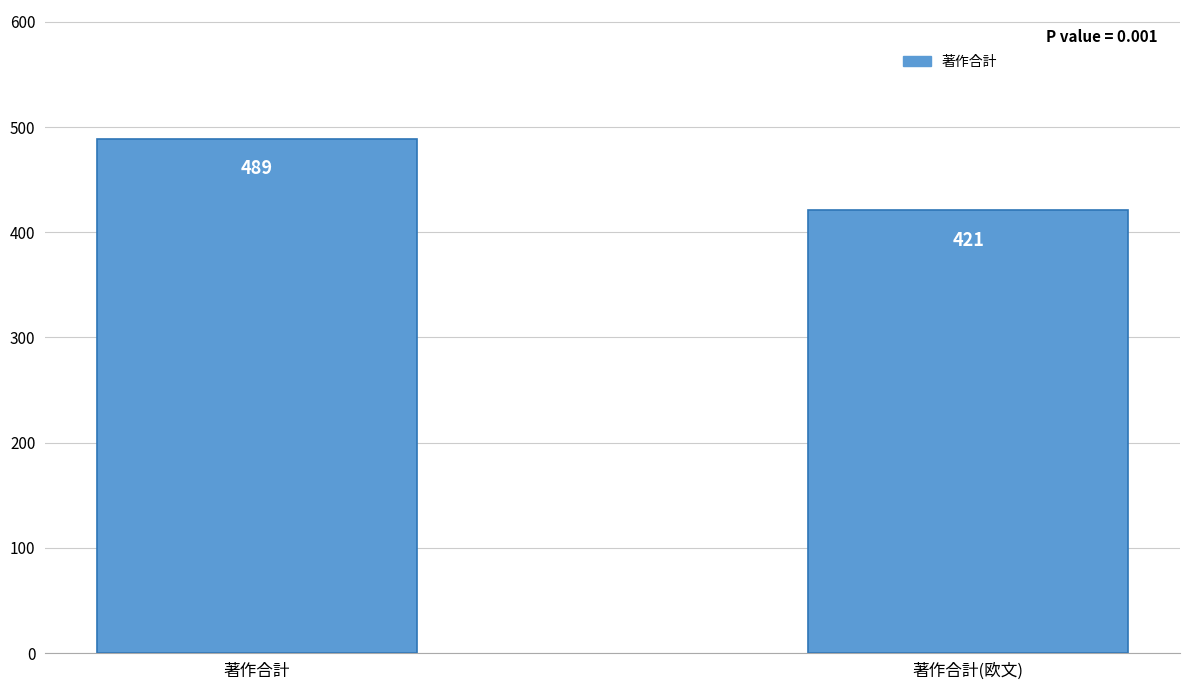

What is the average value?

455